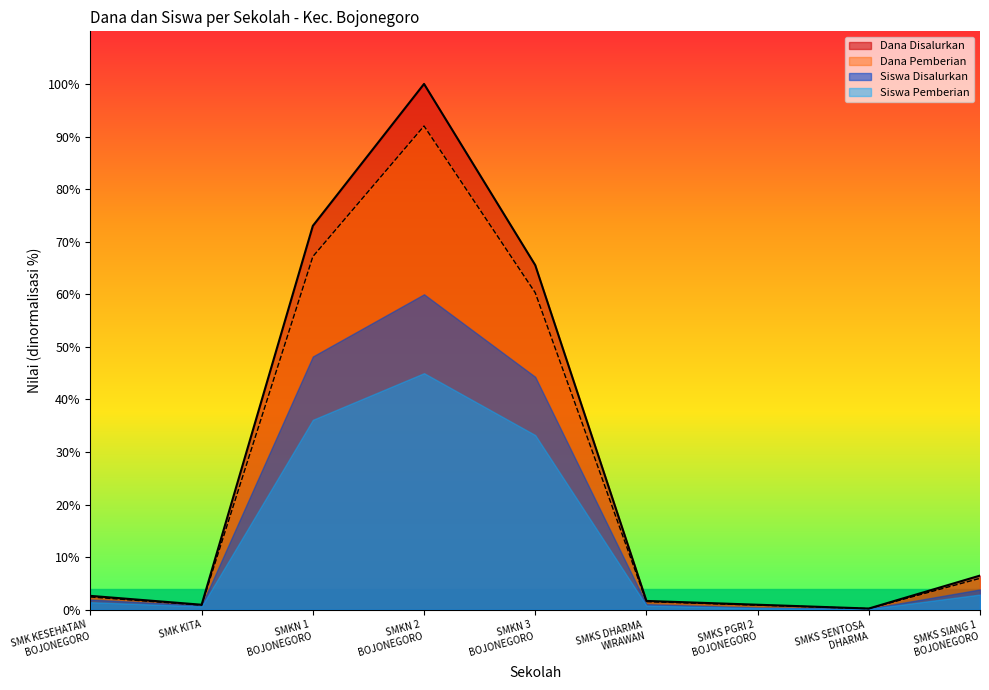

The value of Dana Disalurkan at SMK KESEHATAN
BOJONEGORO is 2.7. True or false?

True